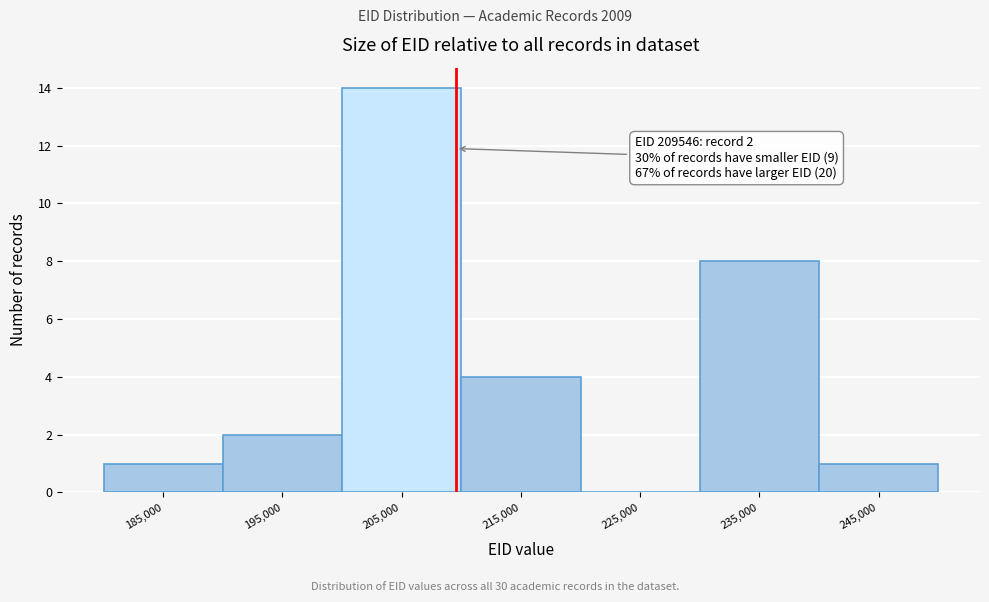

Over which range of the x-axis is the bar tallest?

200000 to 210000